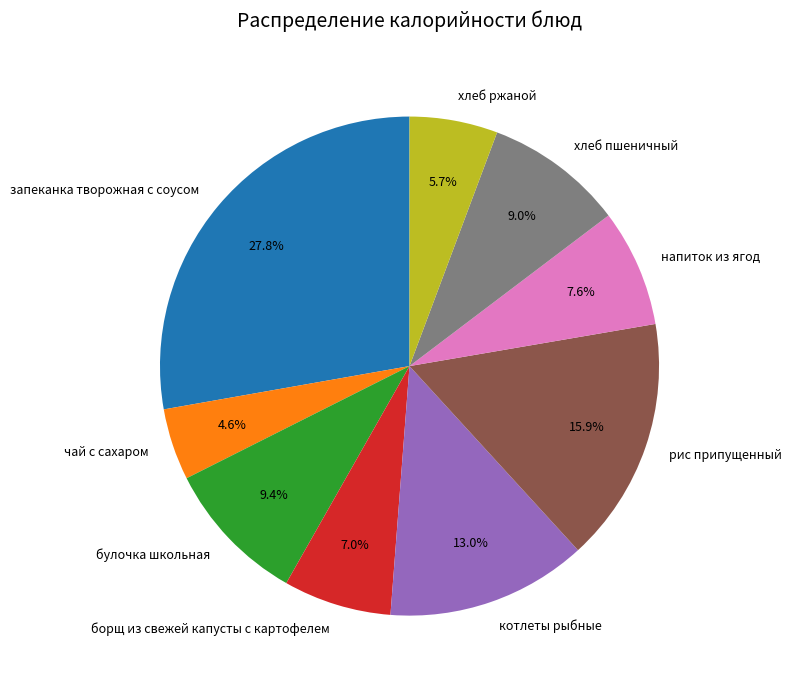

Is it true that хлеб пшеничный is 9% of the pie?

True